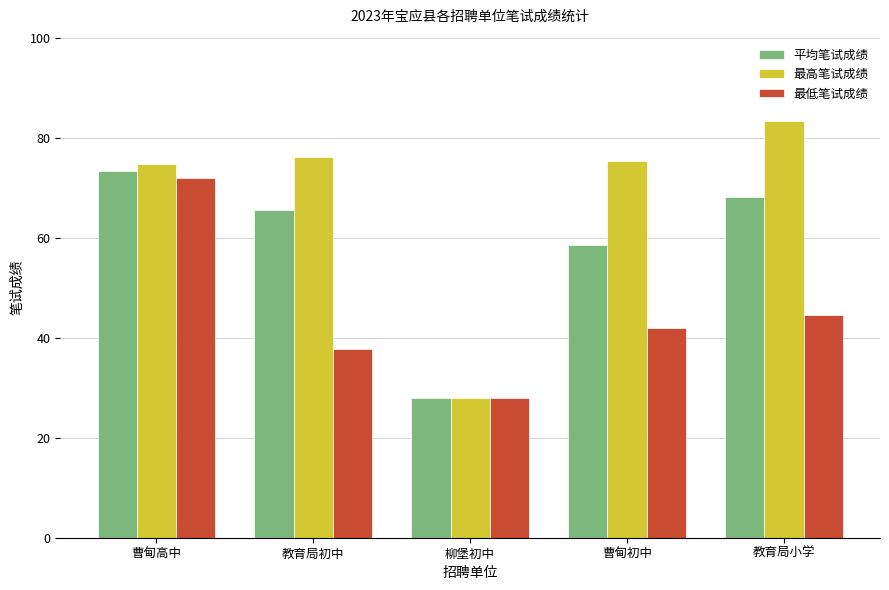

Does the chart contain any negative values?

No